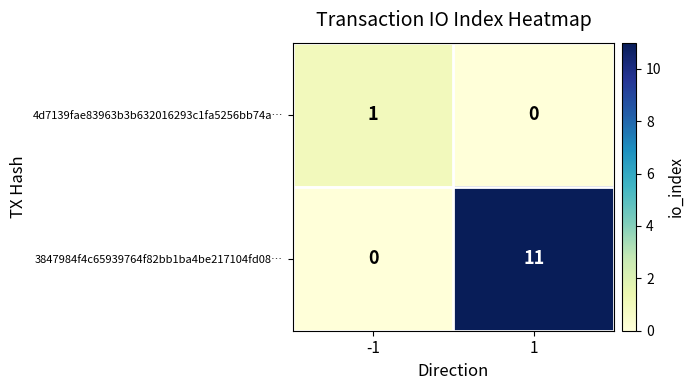

What is the highest value of the 3847984f4c65939764f82bb1ba4be217104fd08… series?

11